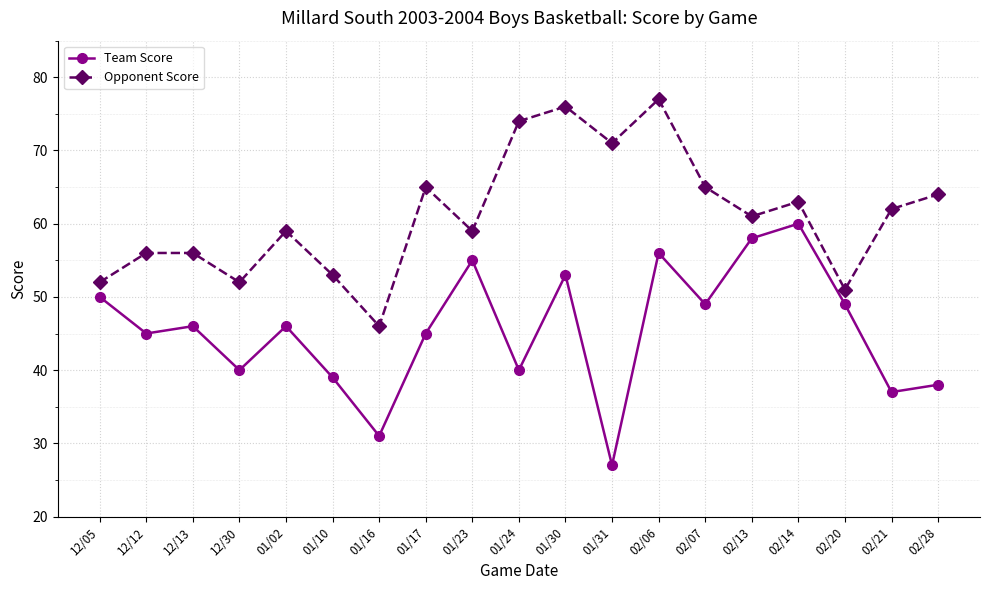

Where is the first local minimum for Opponent Score?

12/30